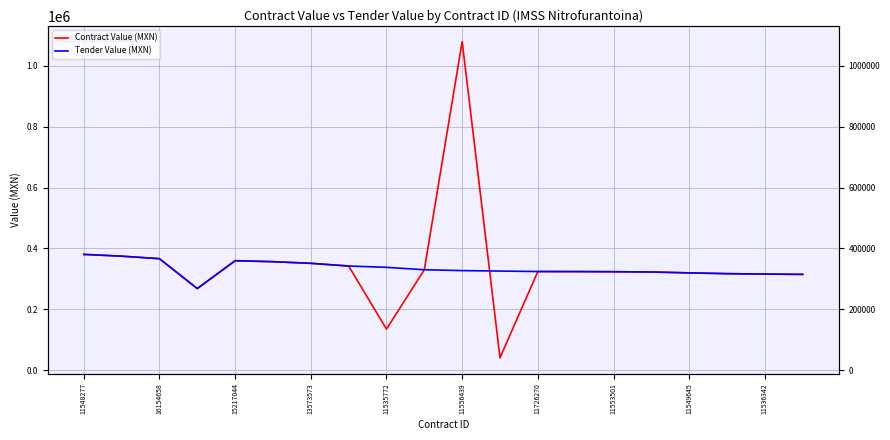

What is the sum of the Tender Value (MXN) values at 11553501 and 13?

666349.0